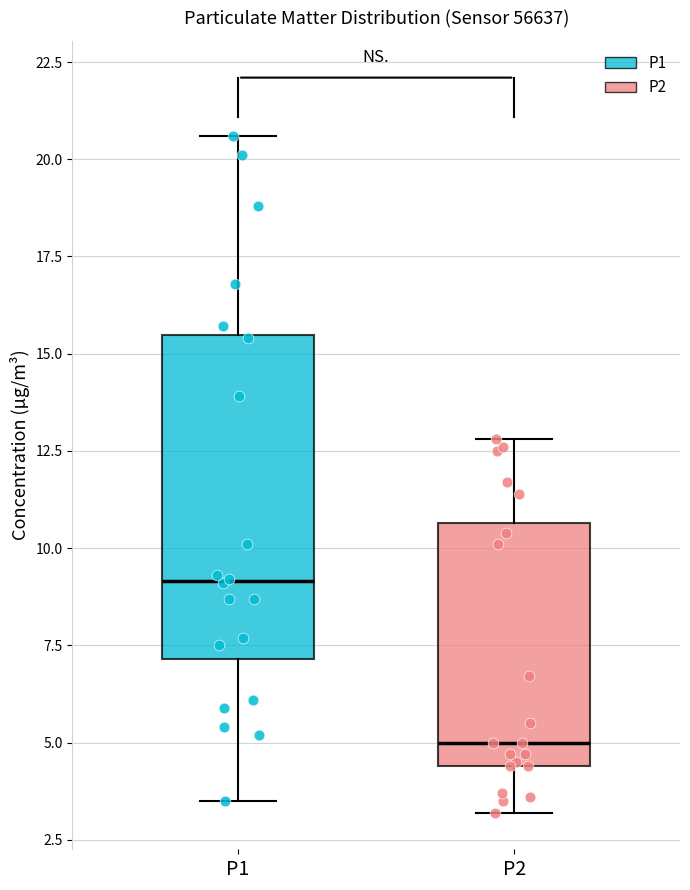

Which box has the lowest median line?

P2